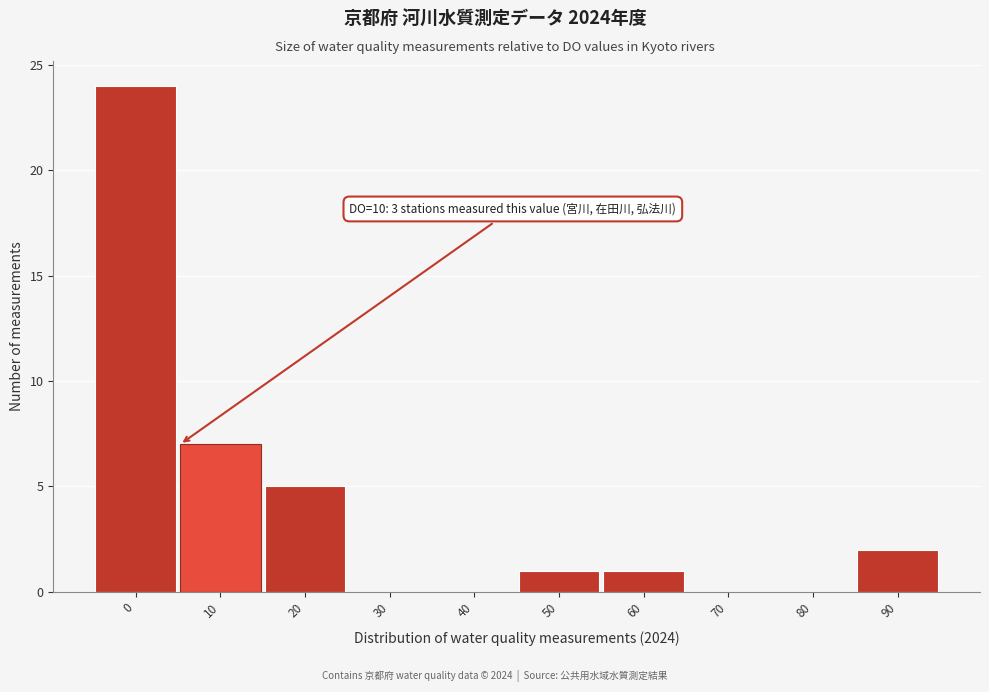

Reading right to left, list all the values displayed in this chart.

90=2	80=0	70=0	60=1	50=1	40=0	30=0	20=5	10=7	0=24